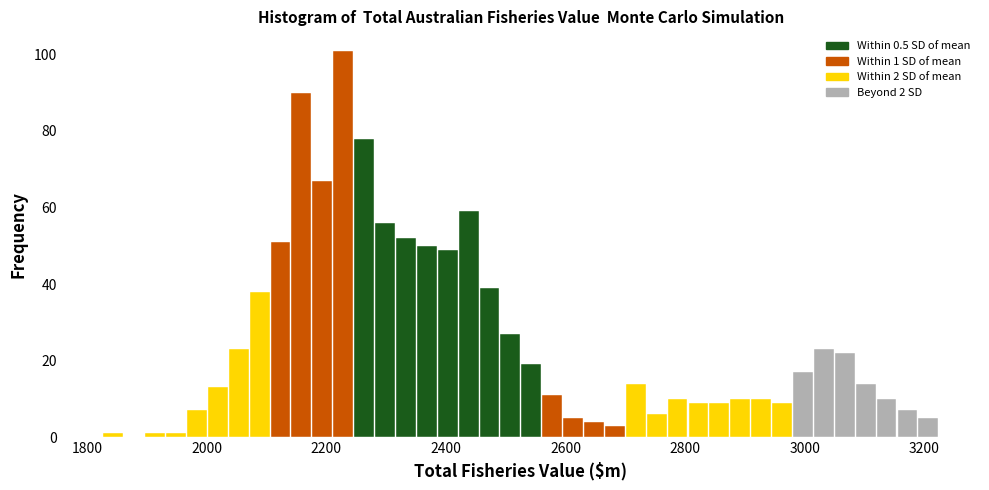

Around what value on the x-axis is the tallest bar? Give the approximate position of its centre, as read against the axis.

2220